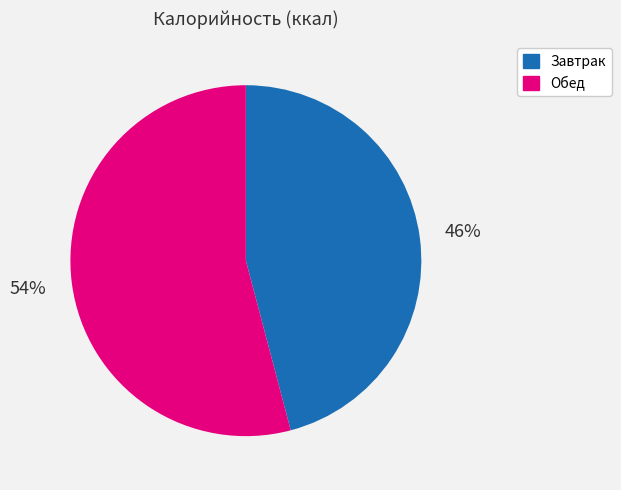

To the nearest percent, what is the difference between the Обед and Завтрак slice percentages?

8%